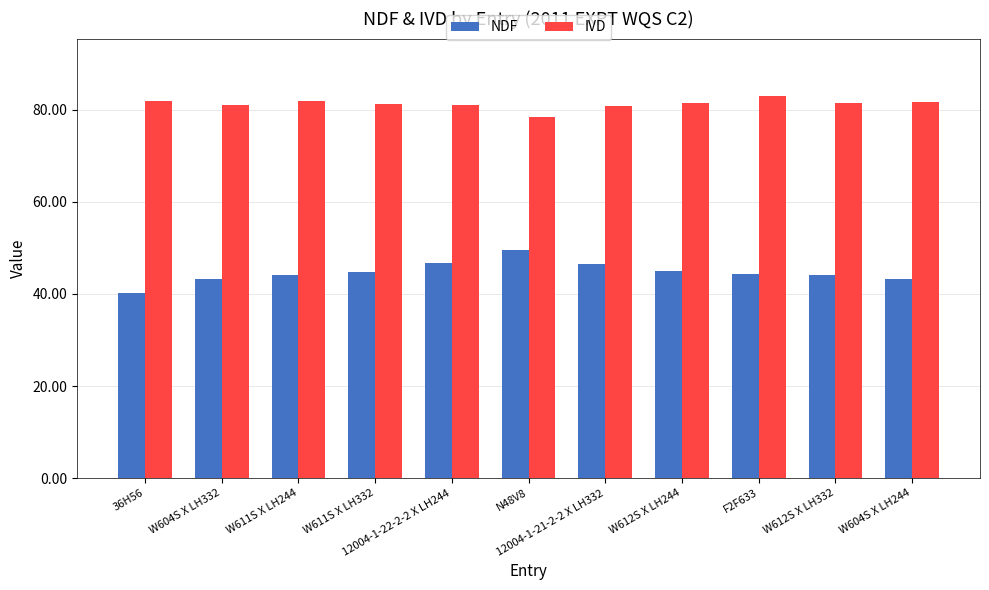

List the series in order of their overall mean, lowest first.

NDF, IVD